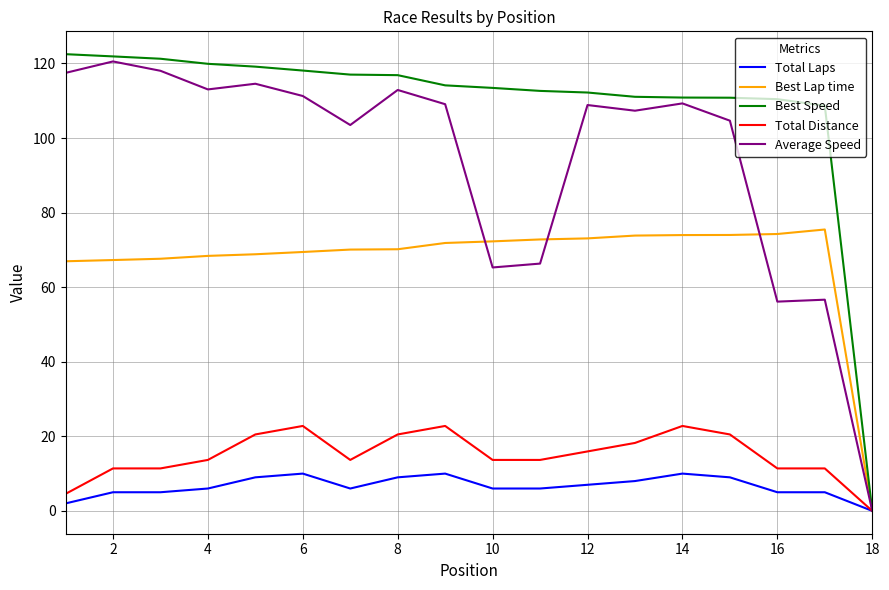

How many values in Total Laps are above zero?

17